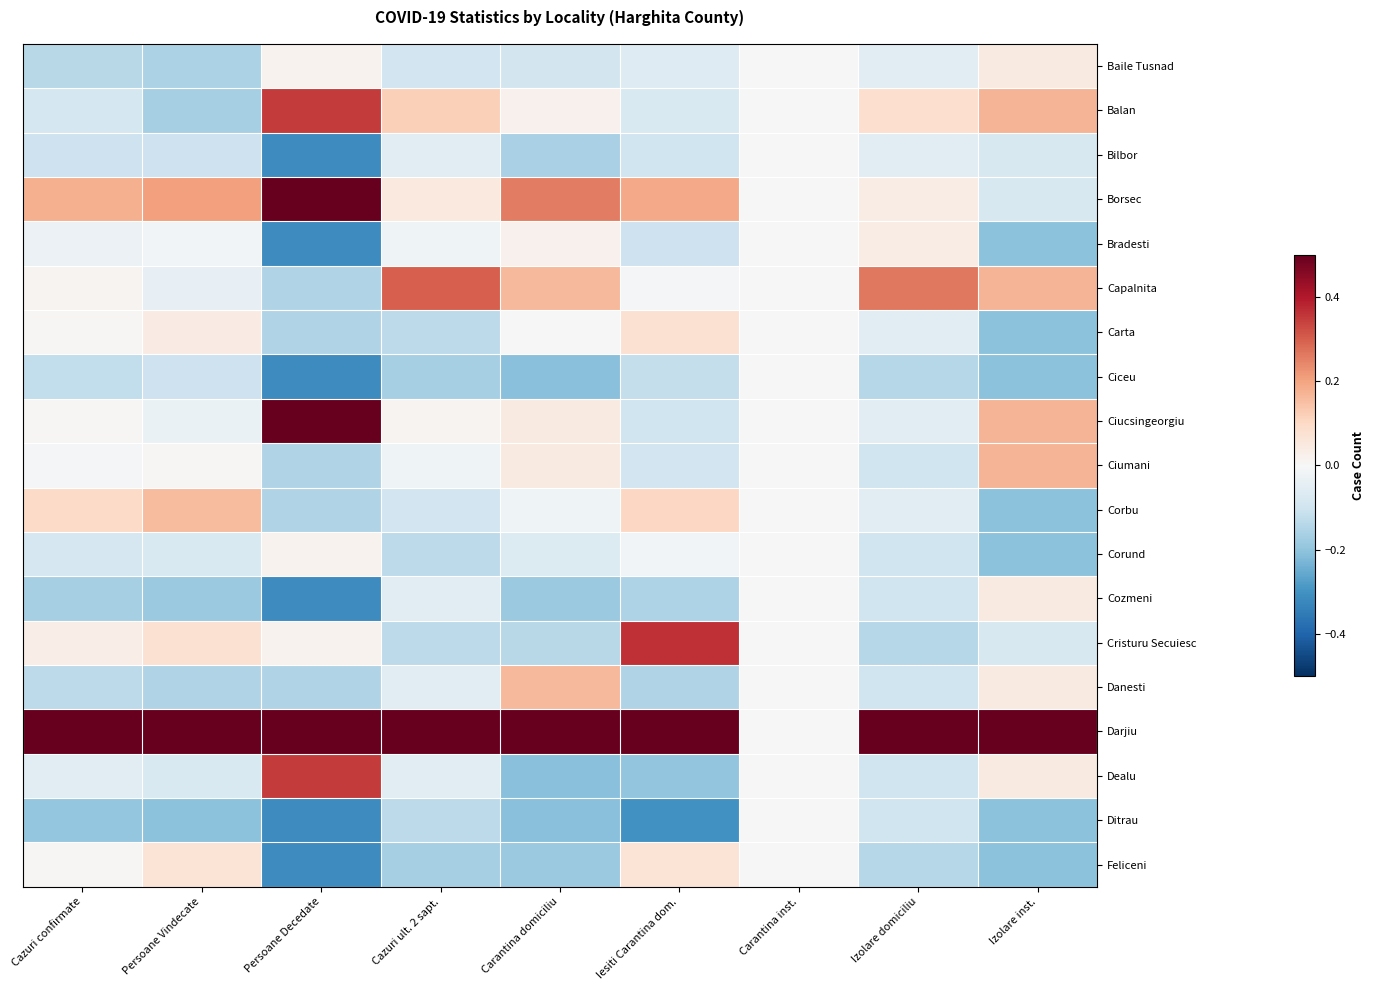

Which series has the largest total across all categories?

Darjiu